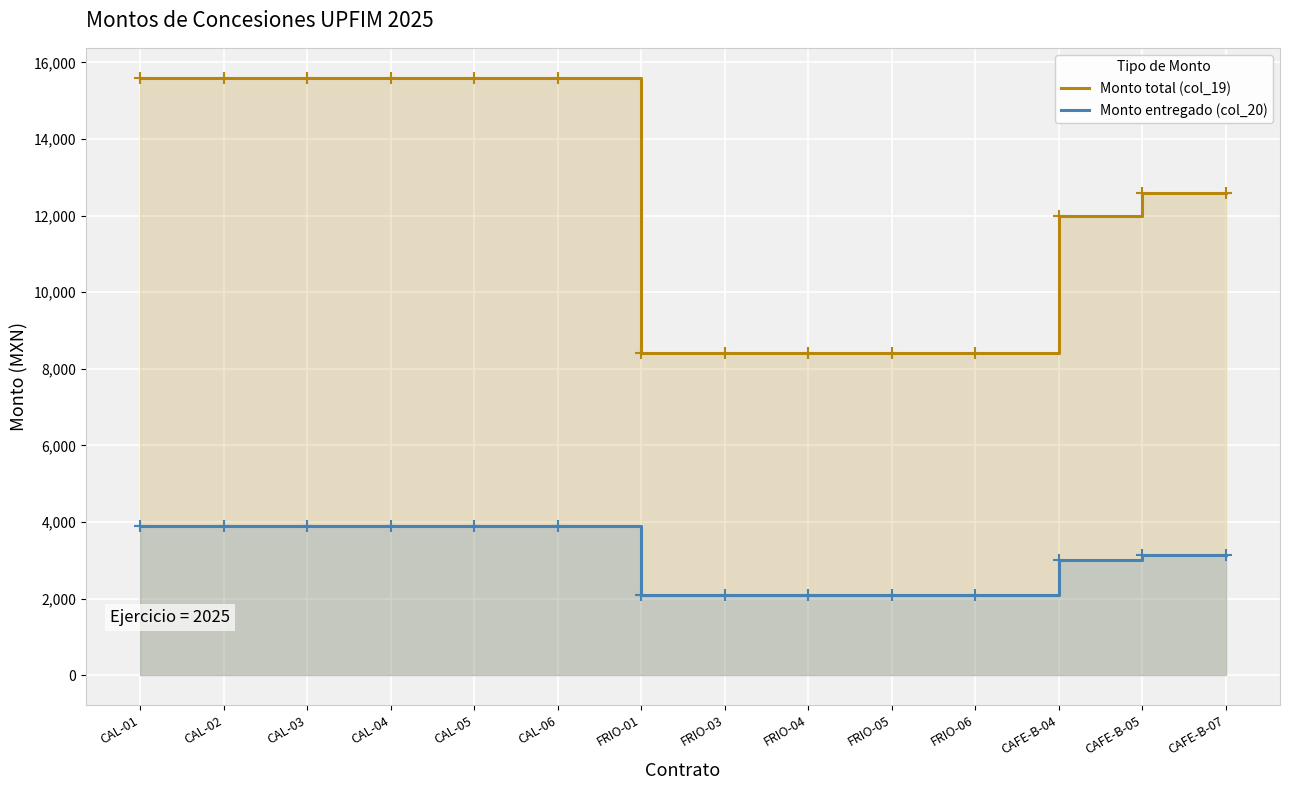

List the labels in order of Monto total (col_19) value, largest first.

CAL-01, CAL-02, CAL-03, CAL-04, CAL-05, CAL-06, CAFE-B-05, CAFE-B-07, CAFE-B-04, FRIO-01, FRIO-03, FRIO-04, FRIO-05, FRIO-06